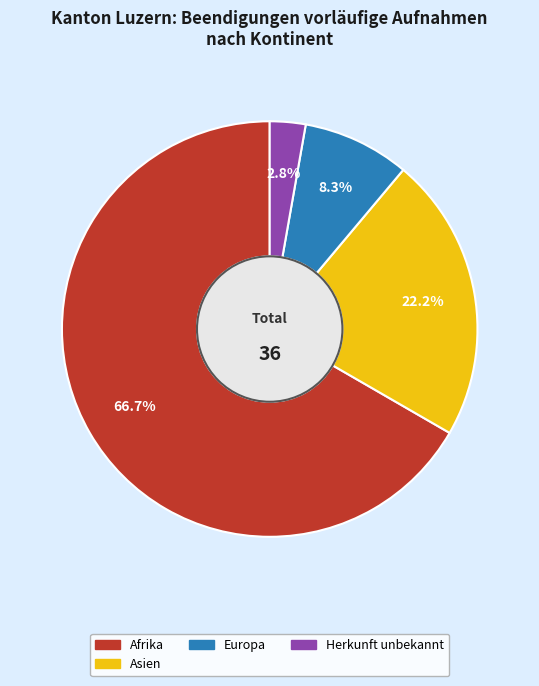

Does any single category account for the majority?

Yes